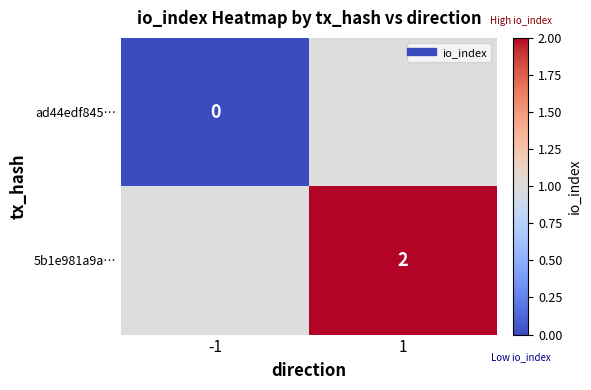

Between 1 and -1, which is larger?

-1